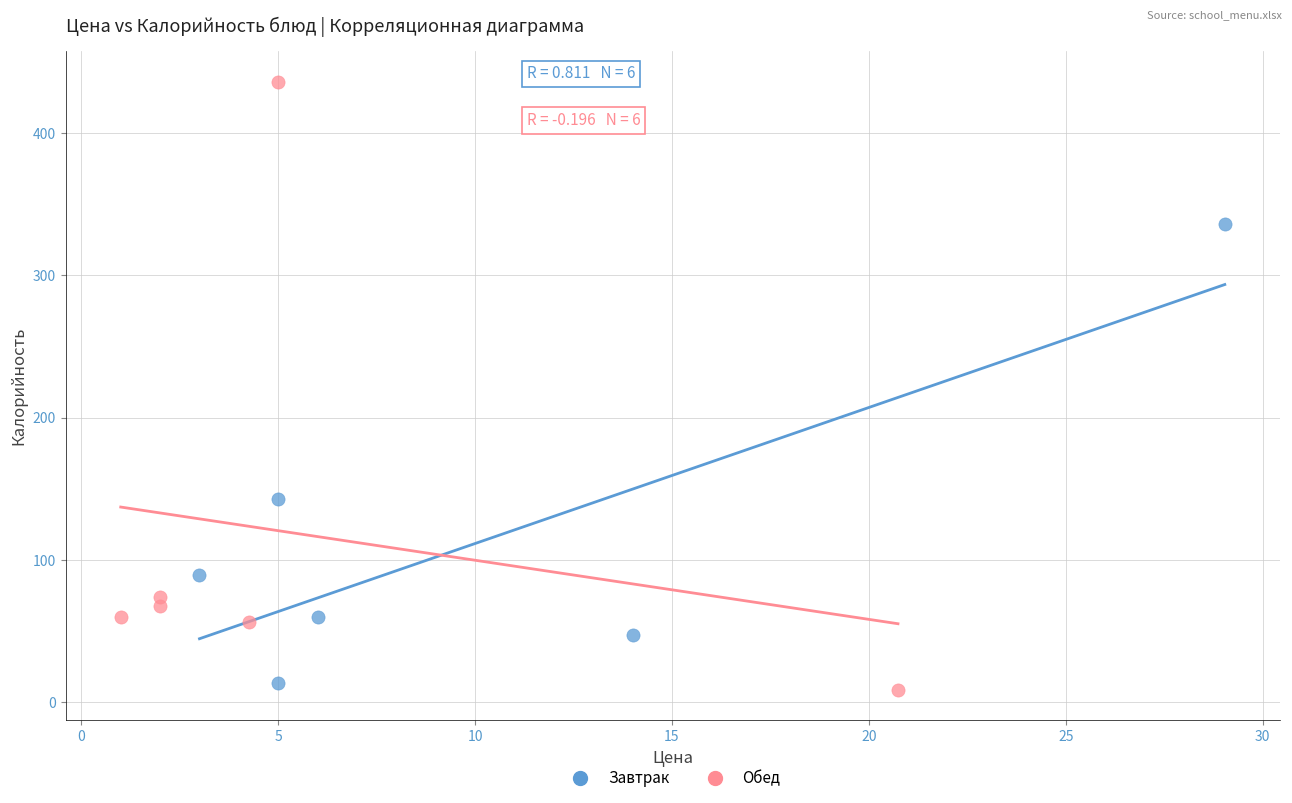

Which series has the widest spread of Y values?

Обед